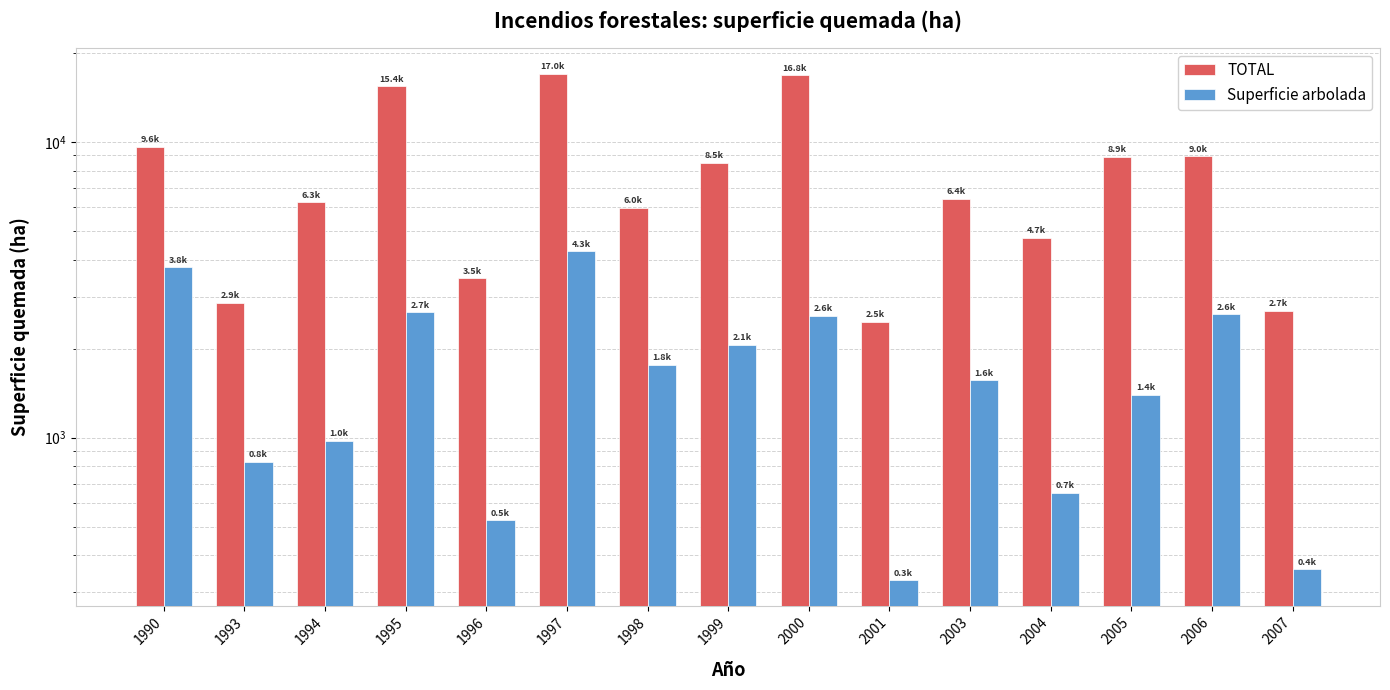

Reading left to right, list all the values displayed in this chart.

TOTAL: 9608.0	2856.8	6254.8	15422.2	3454.1	17013.9	5989.0	8490.5	16792.3	2468.2	6411.7	4732.7	8901.4	8952.2	2690.3
Superficie arbolada: 3762.0	829.8	975.4	2650.1	525.1	4263.9	1767.3	2062.0	2586.0	329.7	1561.9	651.8	1397.9	2612.1	359.5